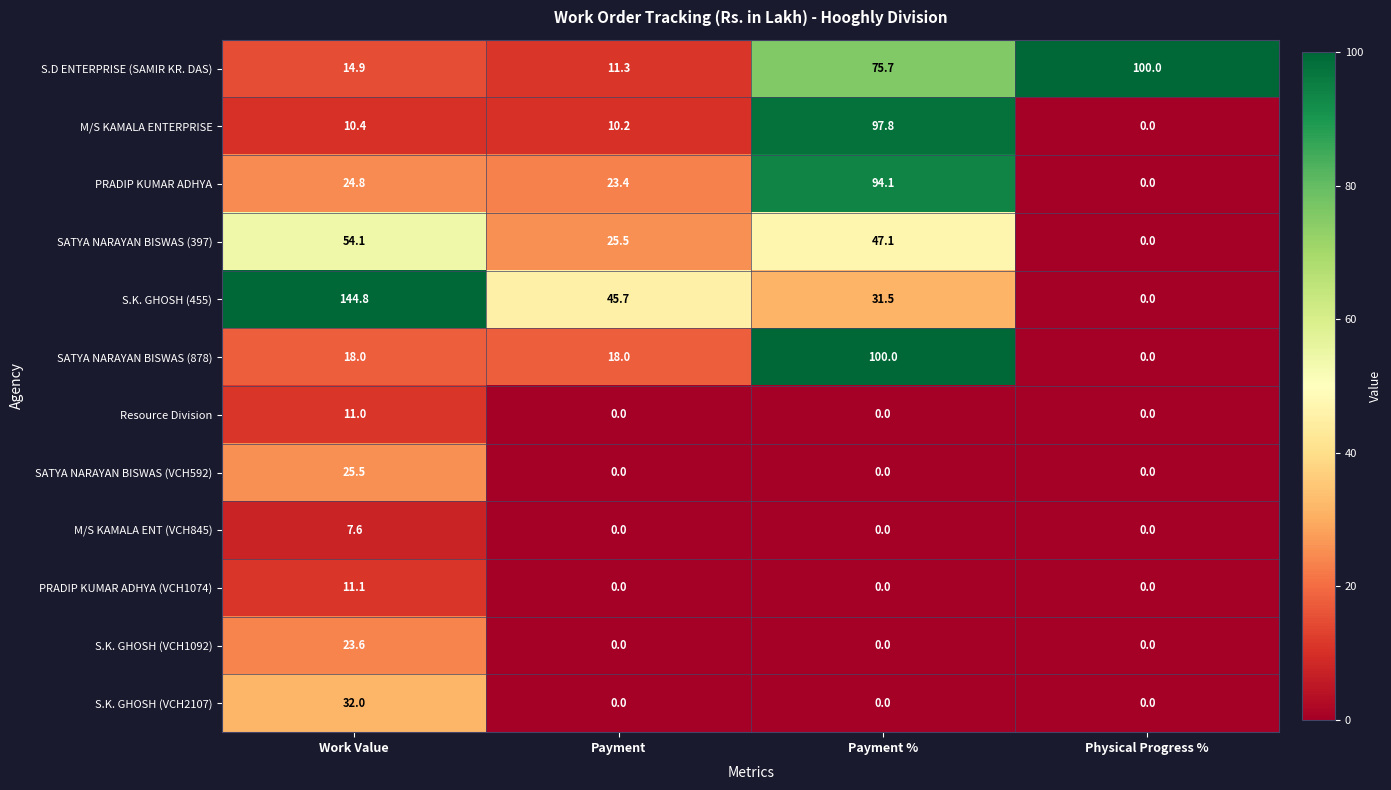

What is the difference between the maximum and minimum values in the M/S KAMALA ENTERPRISE series?

97.8